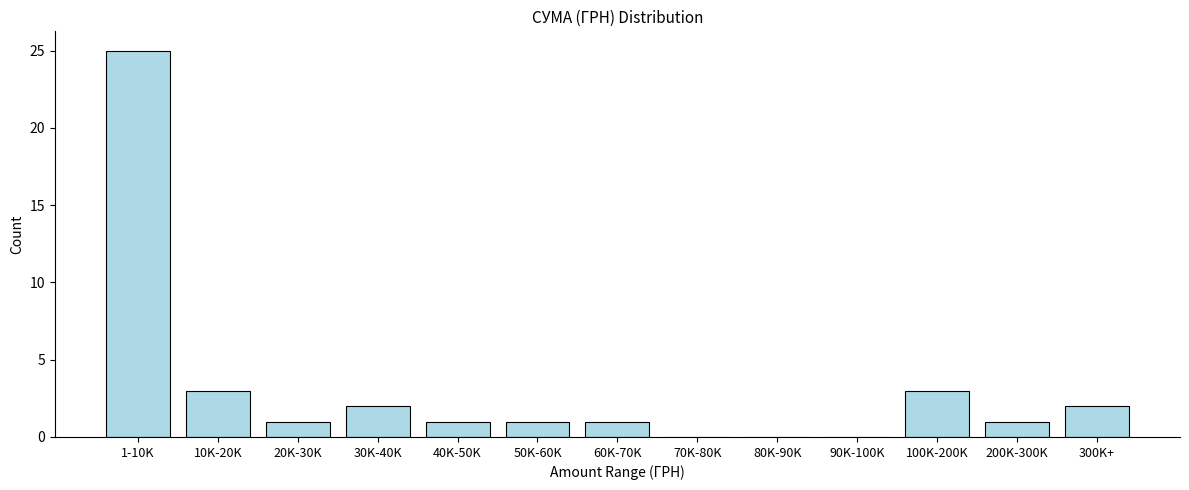

Reading right to left, transcribe all the data shown in this chart.

300K+=2	200K-300K=1	100K-200K=3	90K-100K=0	80K-90K=0	70K-80K=0	60K-70K=1	50K-60K=1	40K-50K=1	30K-40K=2	20K-30K=1	10K-20K=3	1-10K=25